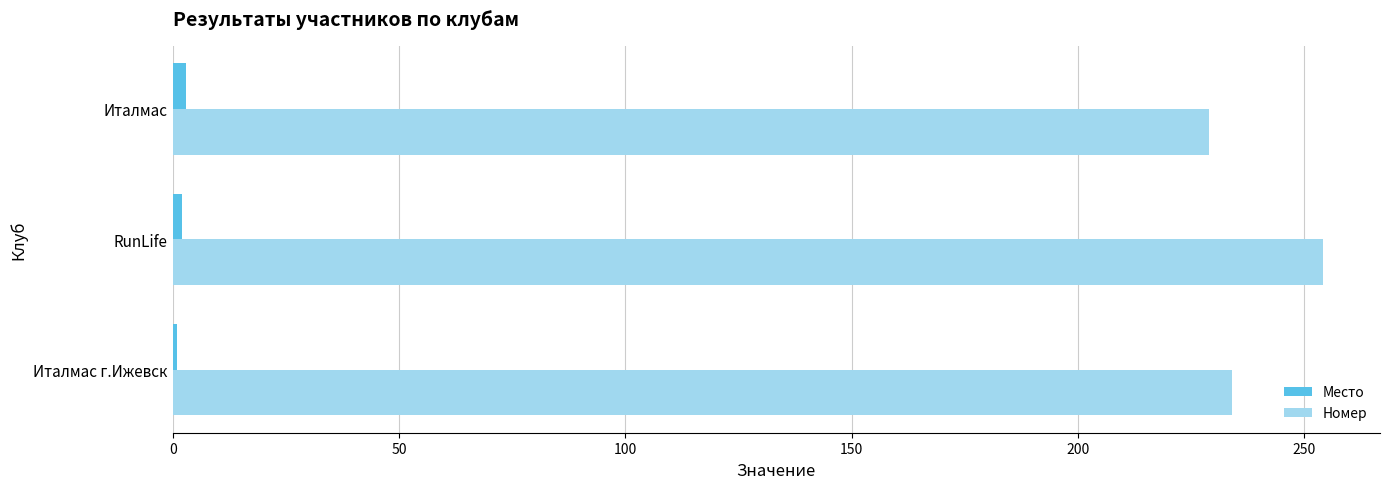

At how many categories does at least one series exceed 139?

3